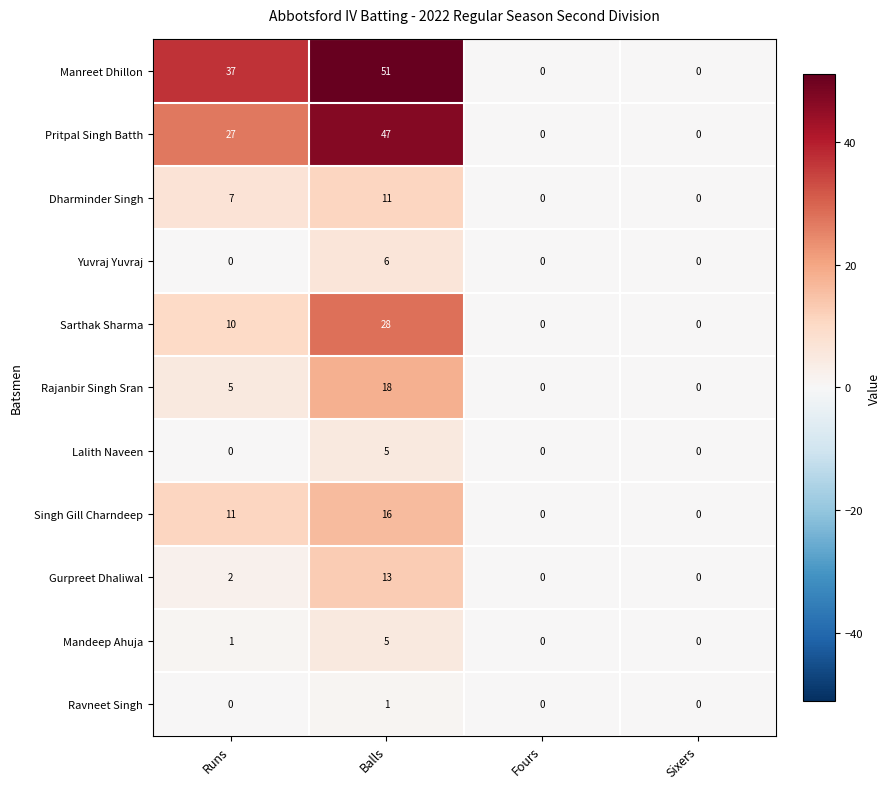

Where is Pritpal Singh Batth nearest to the value 23?

Runs